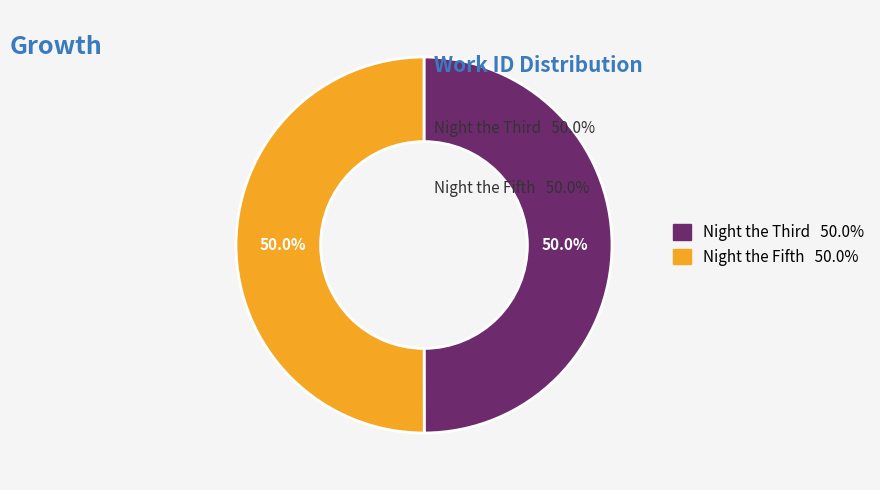

How many segments does this pie chart have?

2